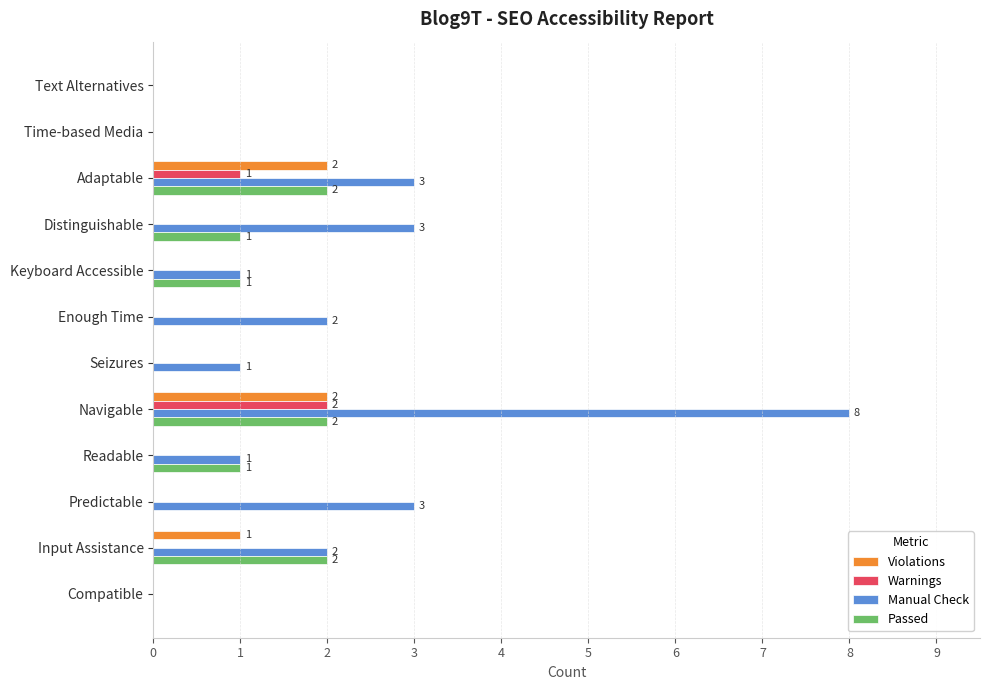

Which series has the widest spread of values?

Manual Check